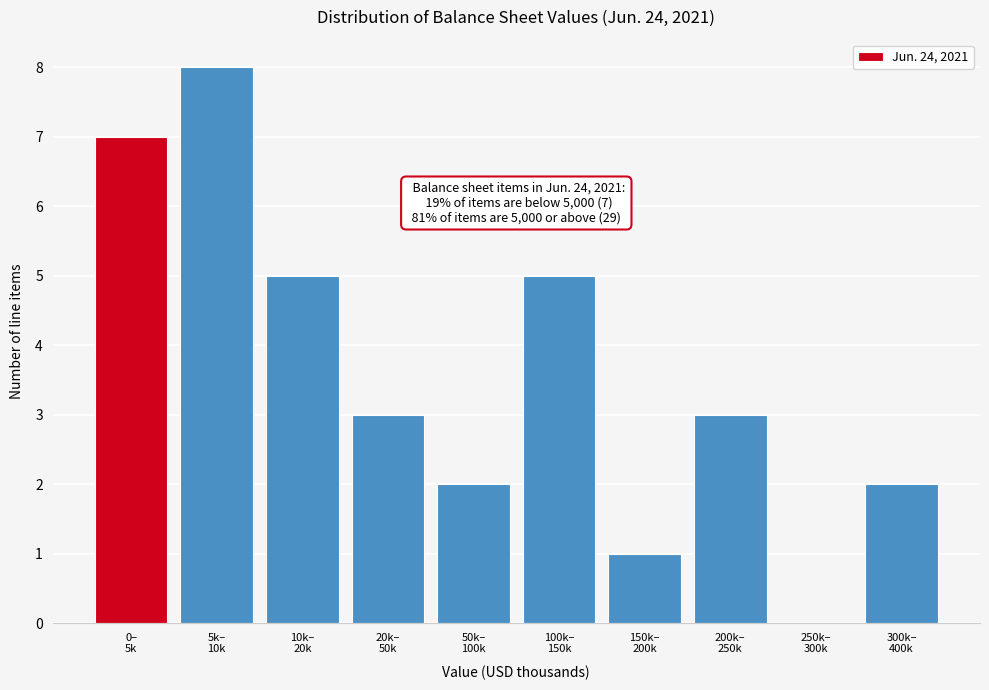

What is the sum of all values?

36